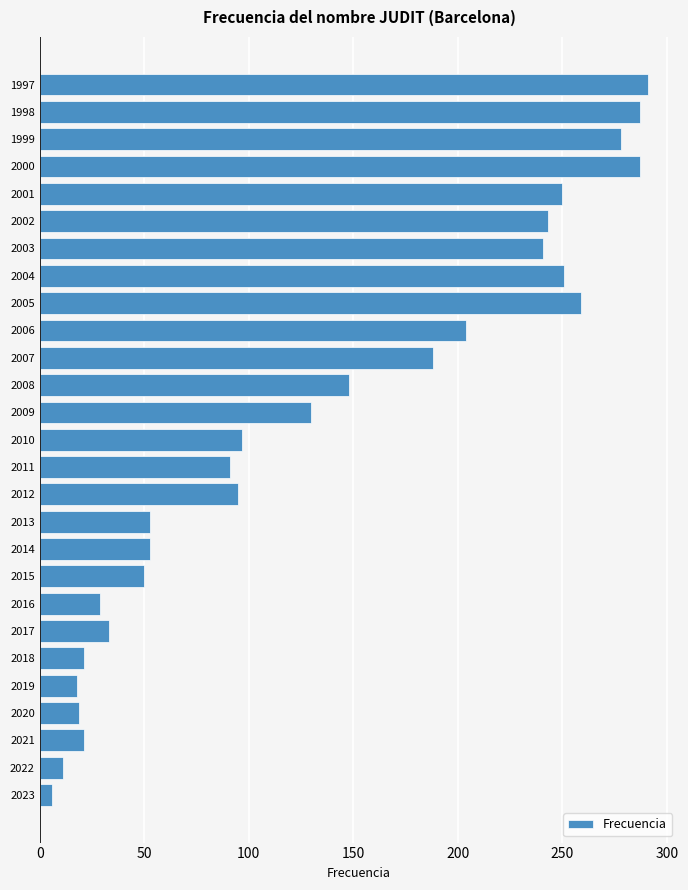

Where is the data nearest to the value 148?

2008